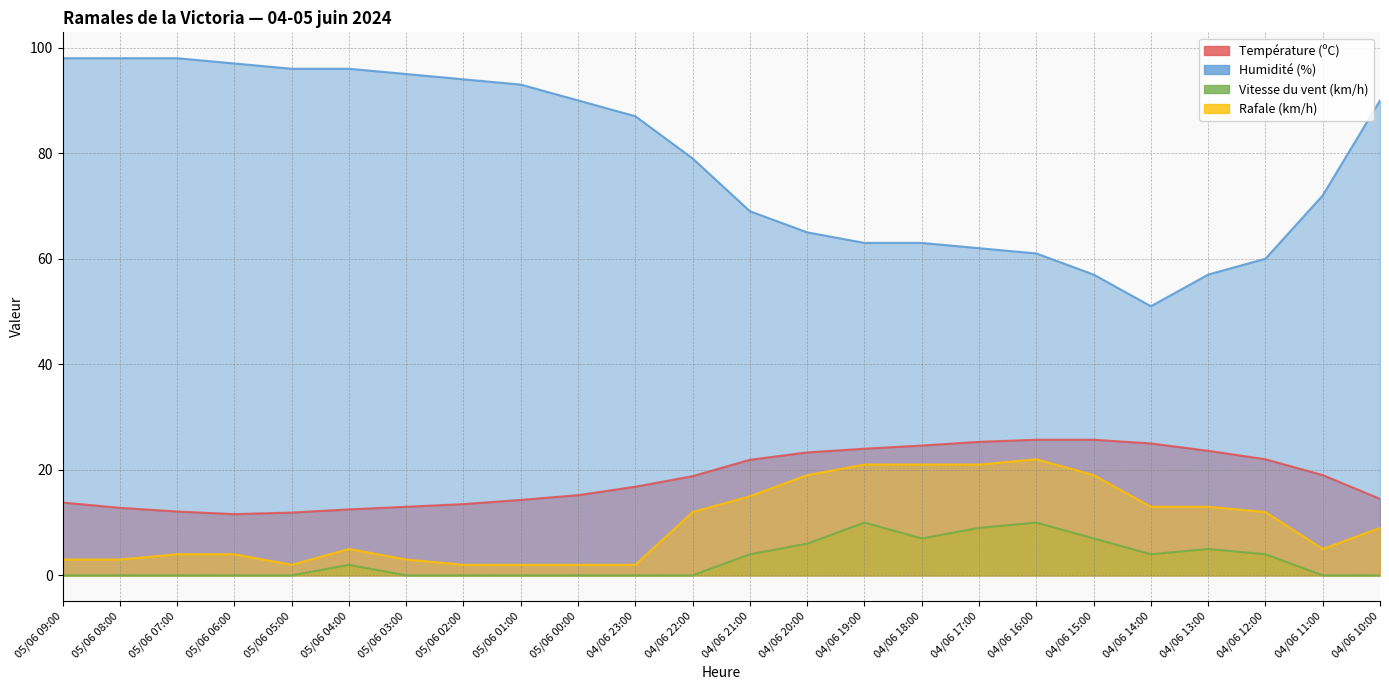

What are all the series names shown in the legend?

Température (ºC), Humidité (%), Vitesse du vent (km/h), Rafale (km/h)